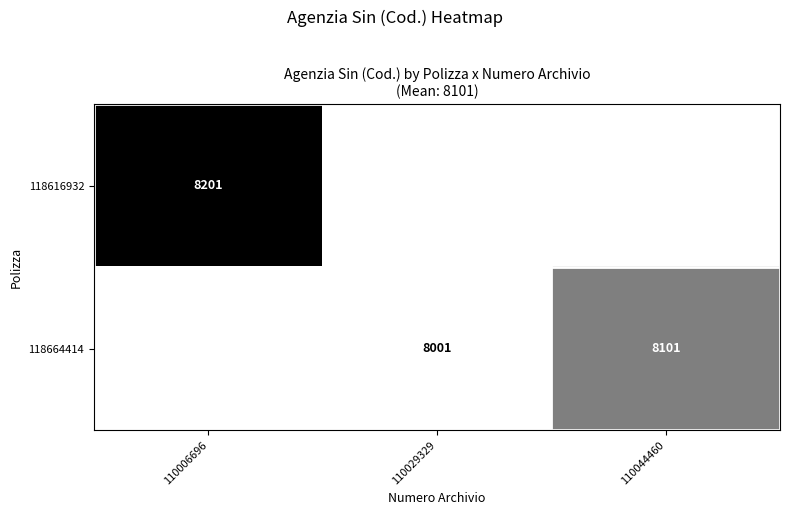

True or false: 118664414 has a value of 11578 at 110029329.

False